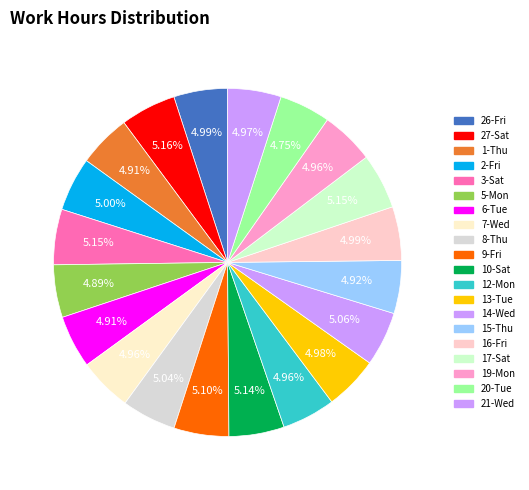

Is there a majority slice in this chart?

No